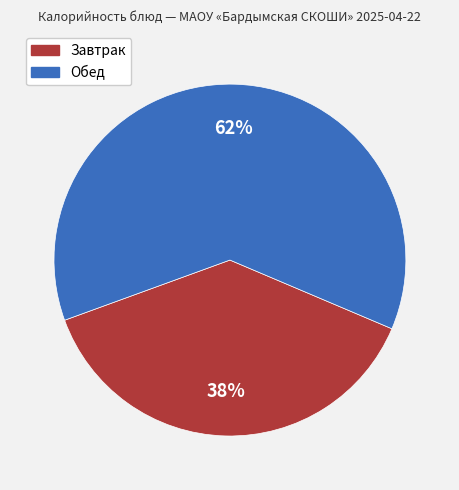

Does any single category account for the majority?

Yes